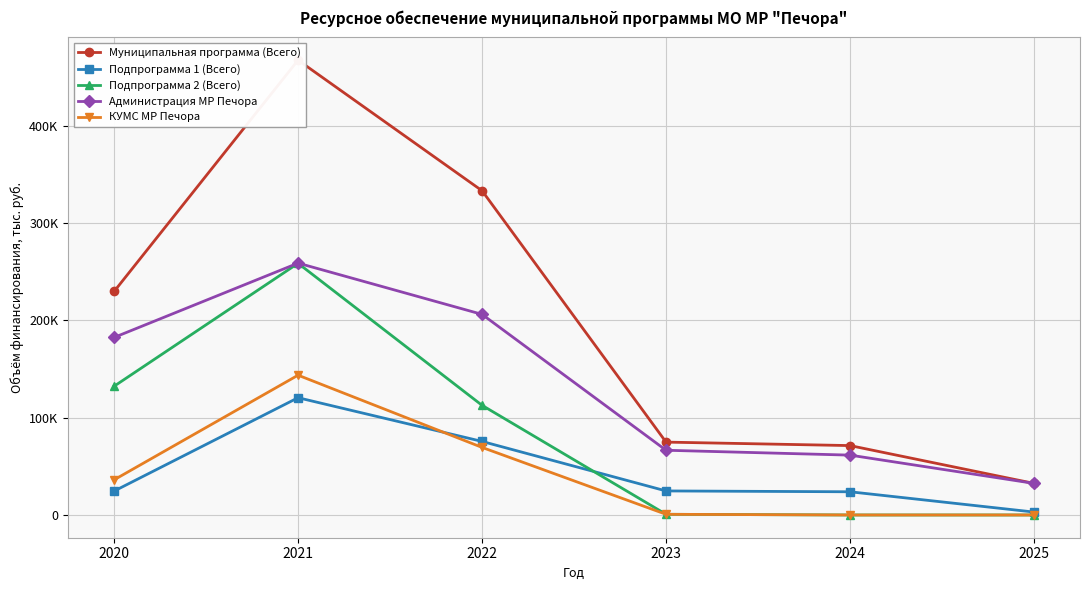

The Муниципальная программа (Всего) series shows 32440.8 at 2025. True or false?

True